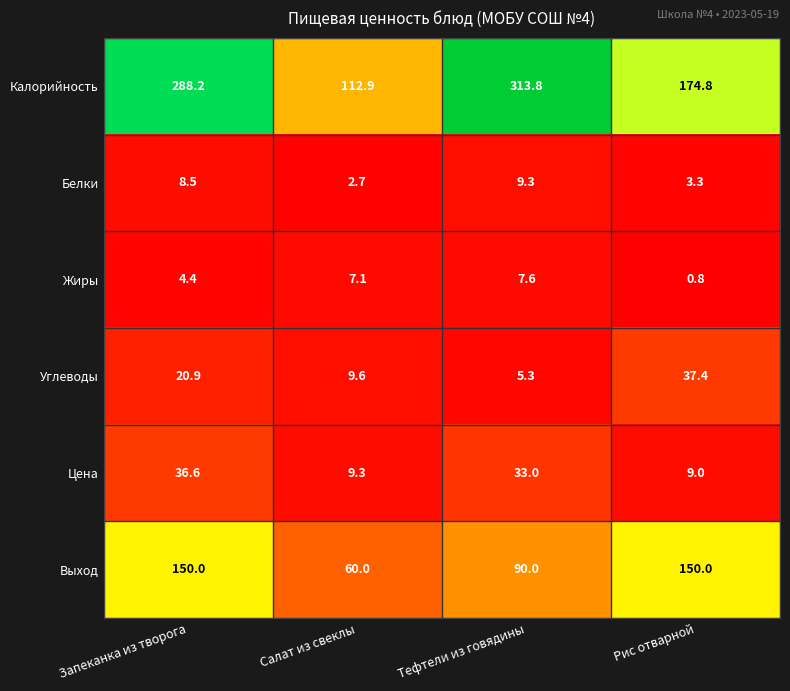

Where does the Жиры series first go above 7?

Салат из свеклы